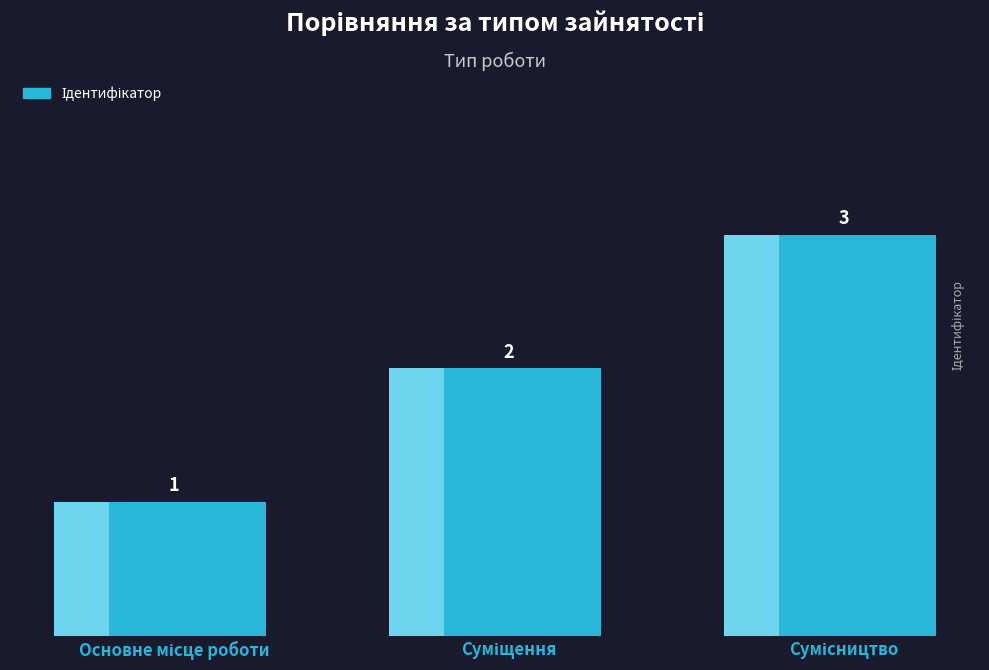

Does the chart contain stacked bars?

No